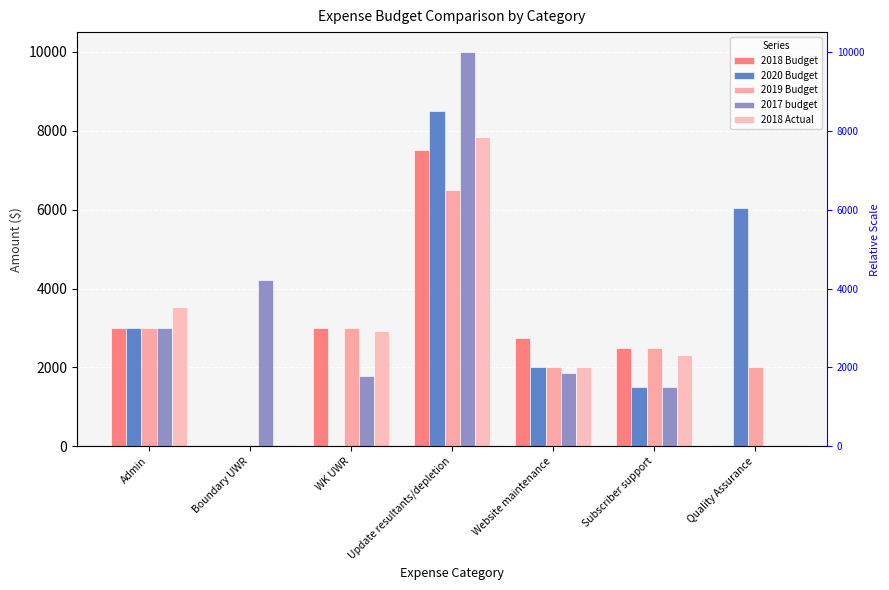

What is the sum of all 2020 Budget values?

21031.2